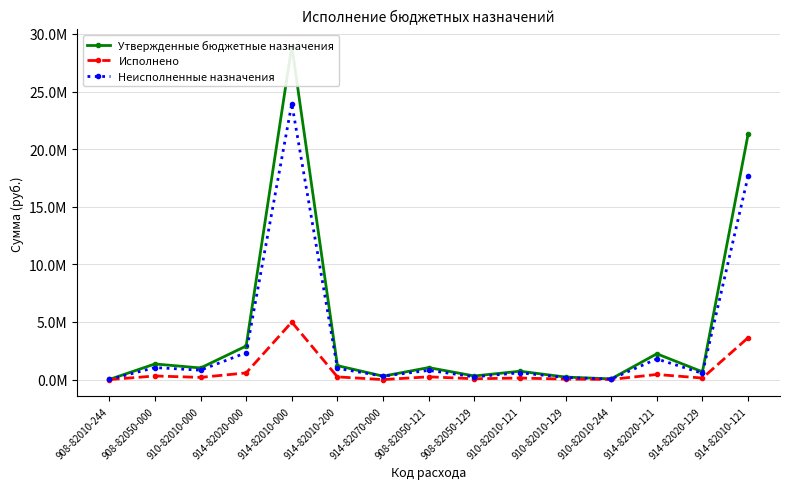

Does the chart display data point markers on the line(s)?

Yes